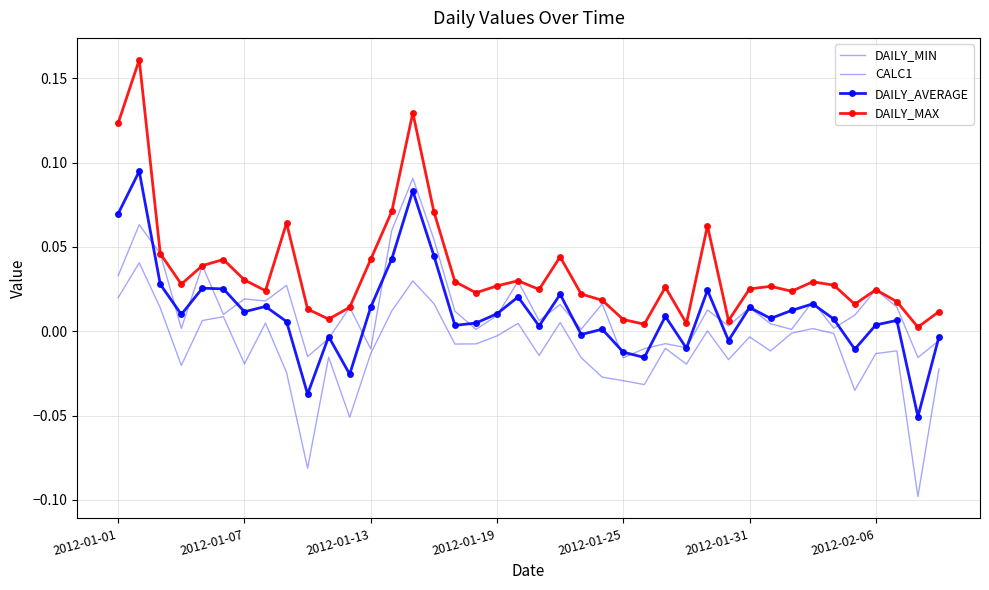

True or false: DAILY_MAX and CALC1 cross at least once.

False